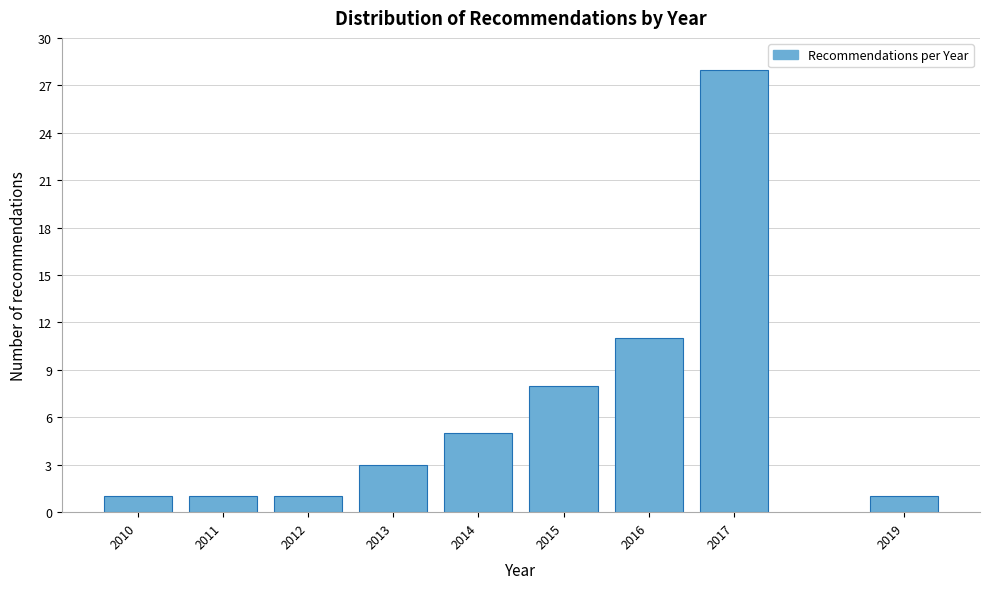

Reading left to right, extract all data points from this chart.

2010=1	2011=1	2012=1	2013=3	2014=5	2015=8	2016=11	2017=28	2019=1